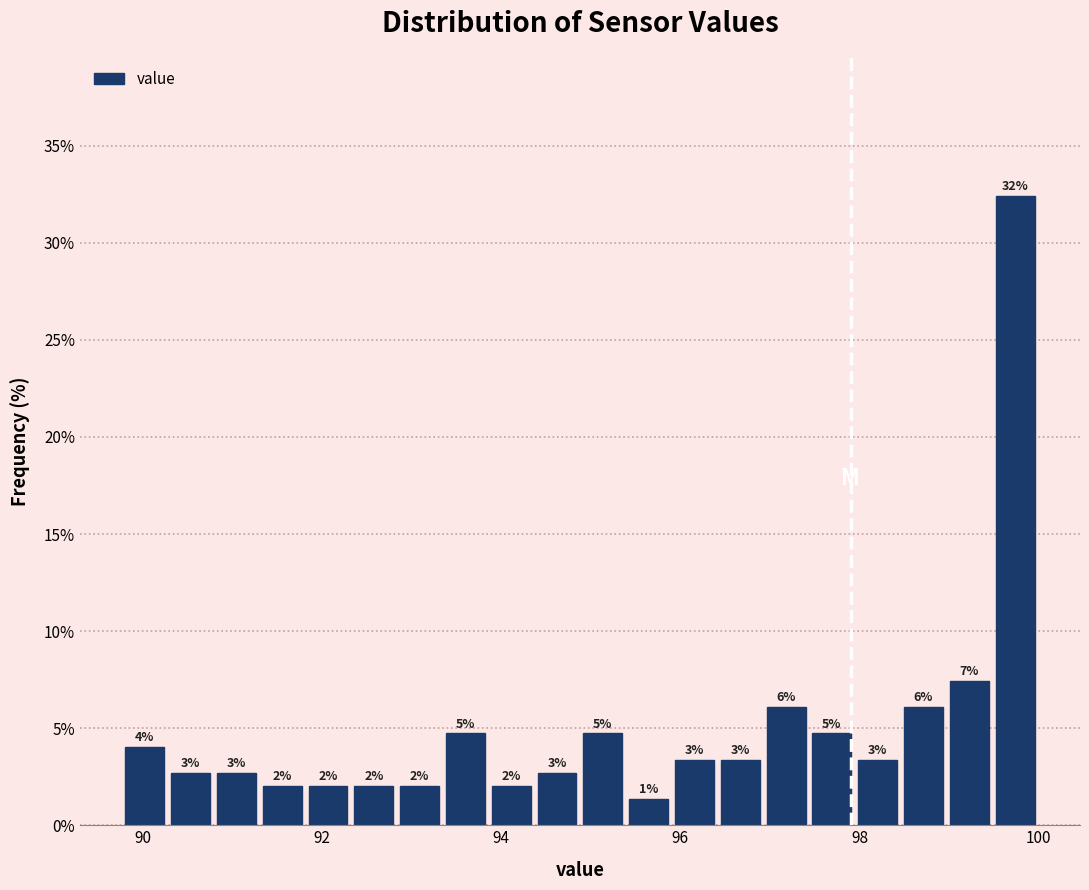

Around what value on the x-axis is the tallest bar? Give the approximate position of its centre, as read against the axis.

99.8